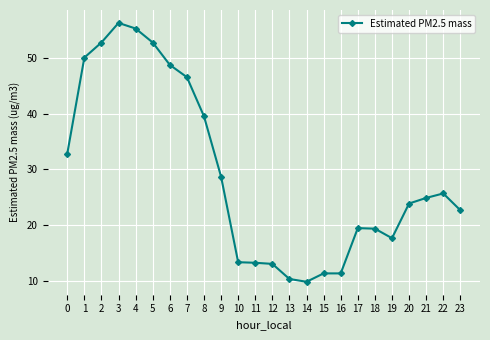

The chart shows a value of 28.7 at 9. True or false?

True